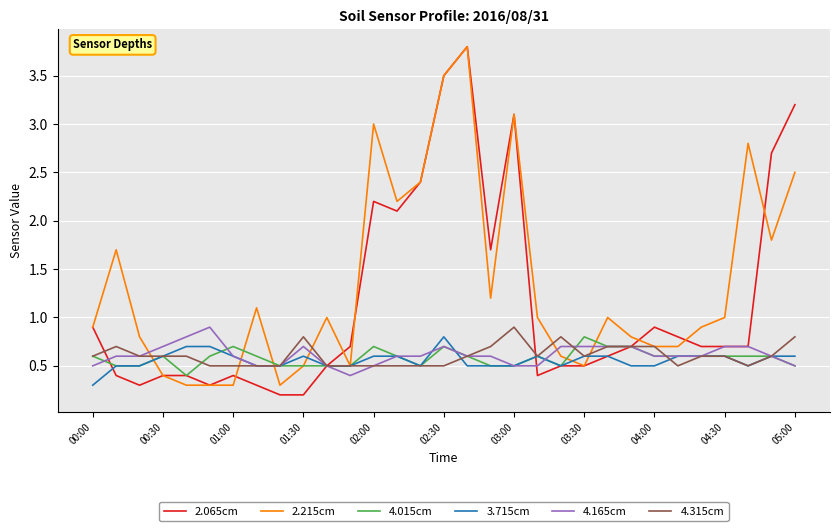

True or false: 2.215cm and 4.165cm cross at least once.

True